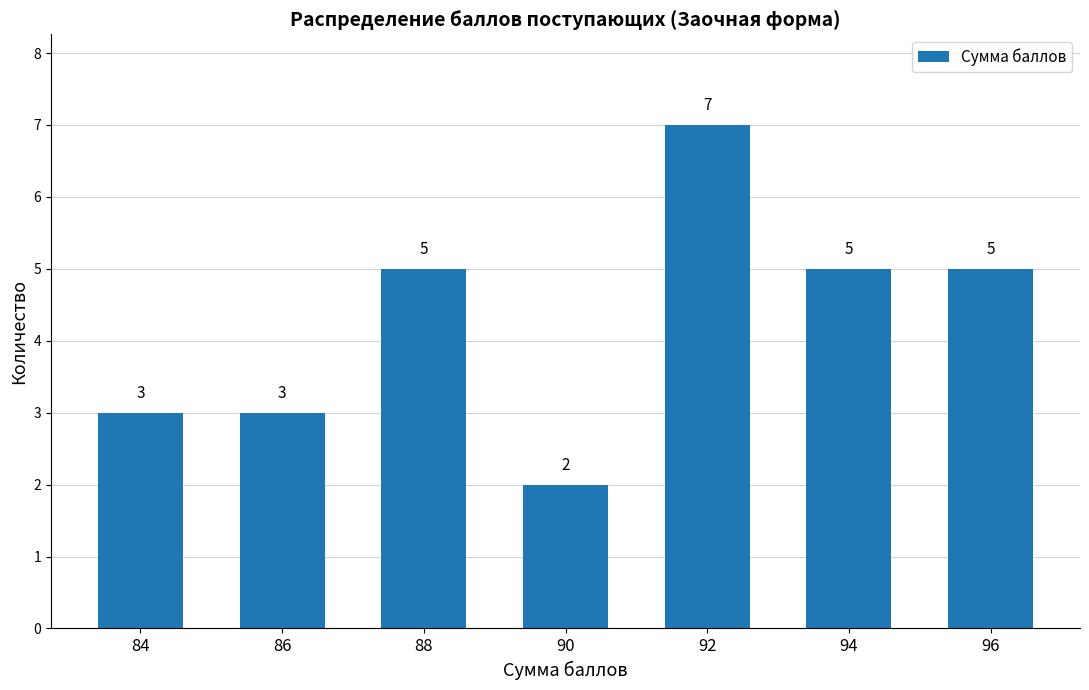

Are the bars grouped side by side (vs. stacked)?

No